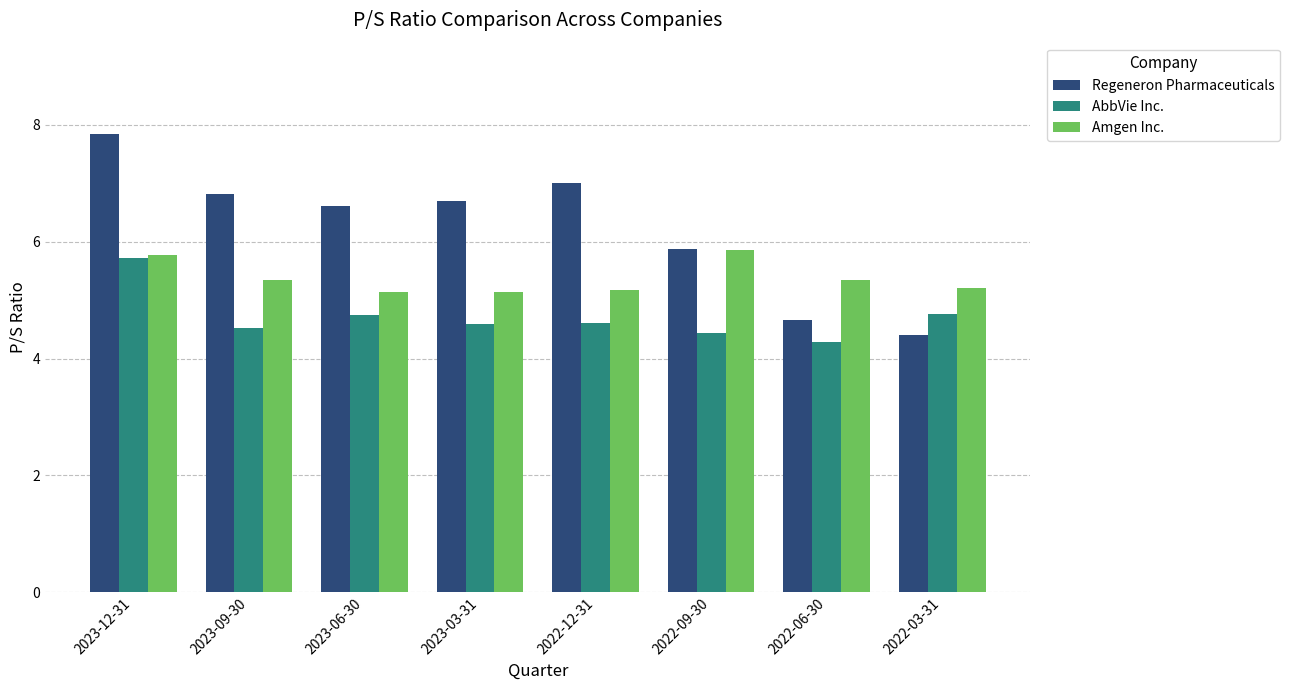

At how many categories does at least one series exceed 5?

8